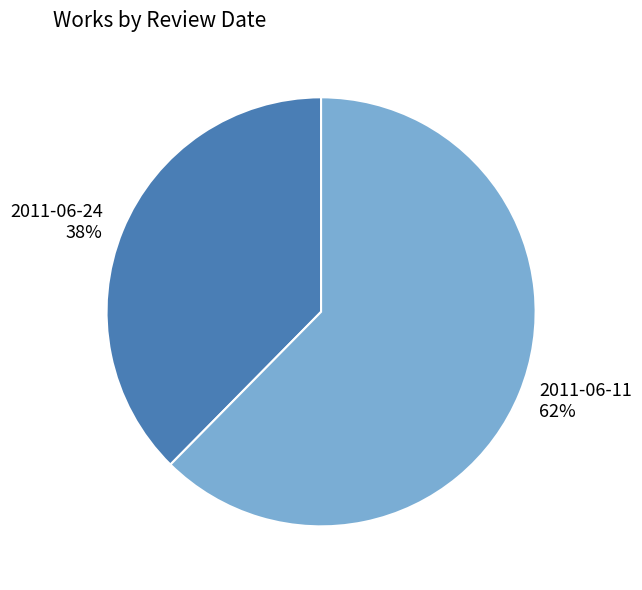

To the nearest percent, what is the average slice percentage?

50%